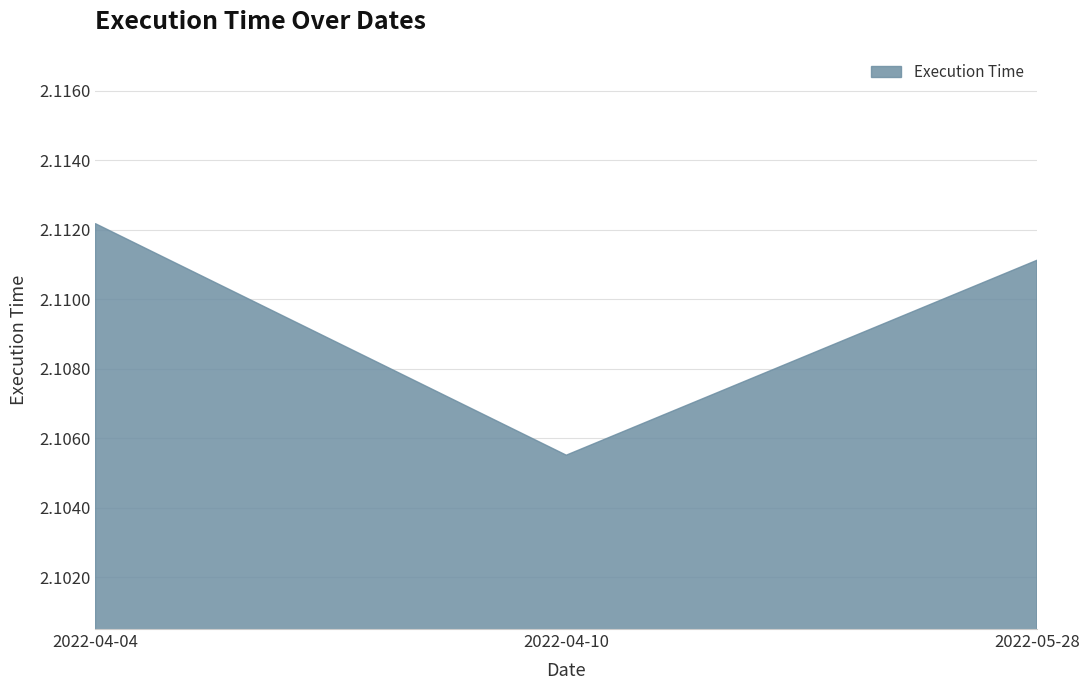

True or false: the data shows 3.8 at 2022-05-28.

False